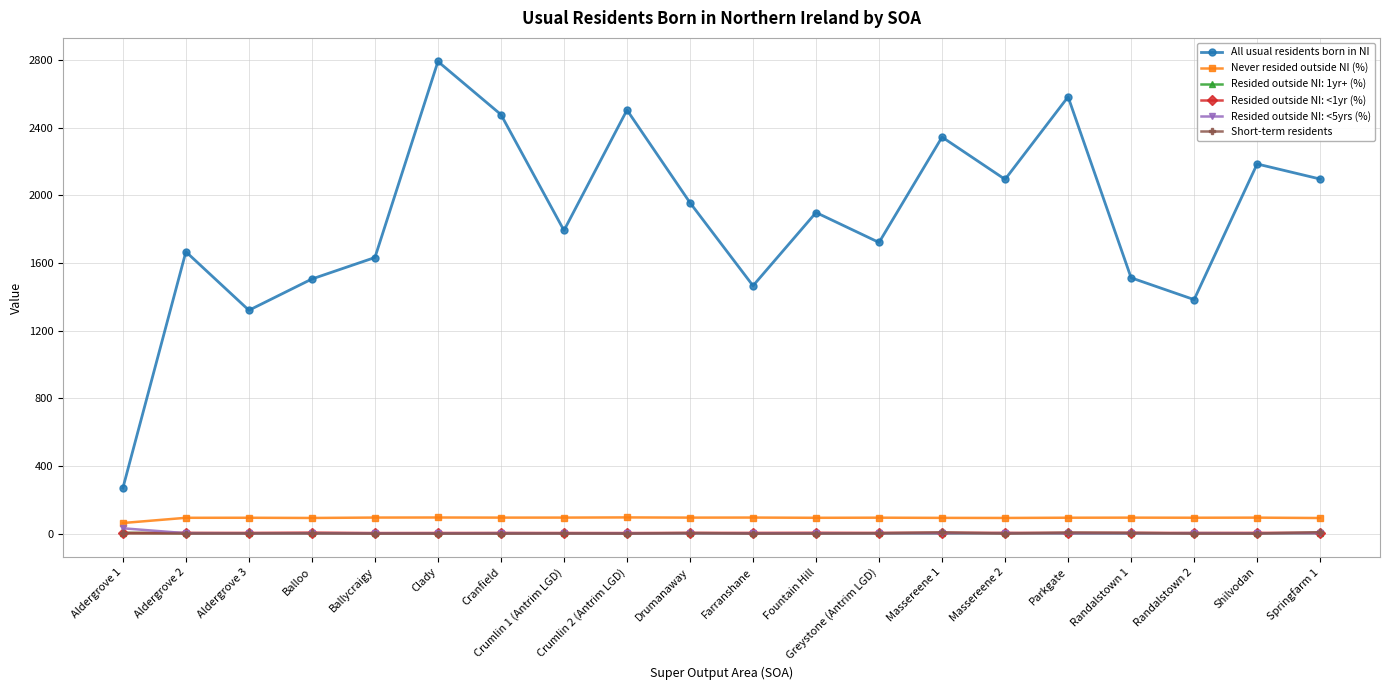

Which series has the largest range (max minus min)?

All usual residents born in NI